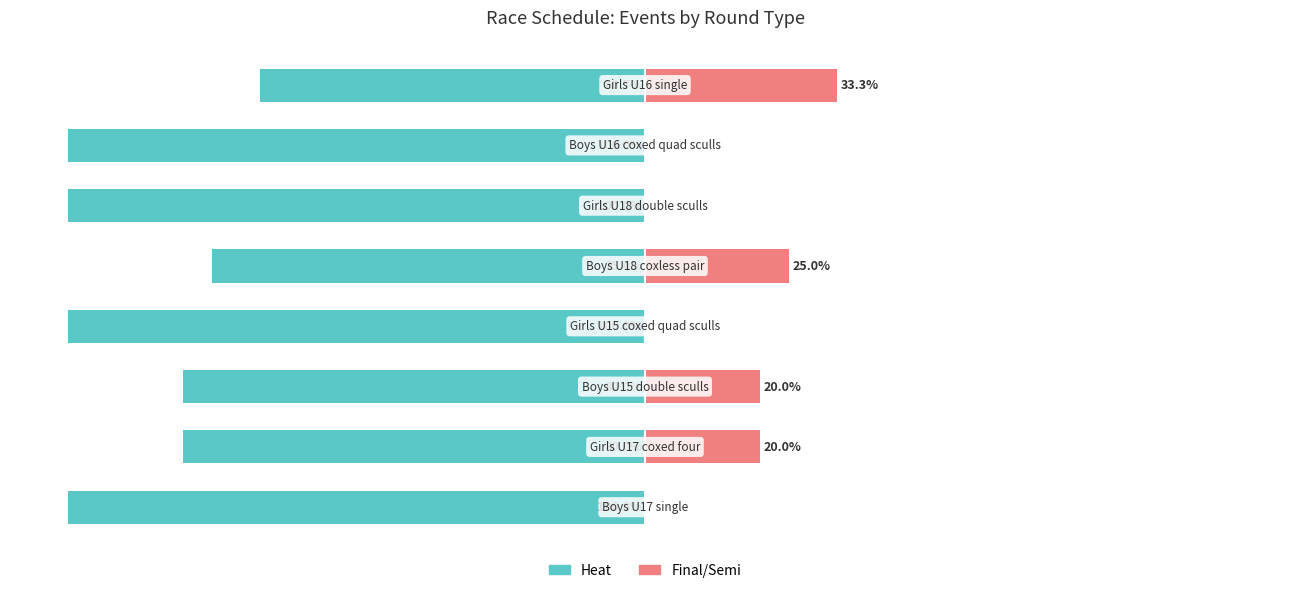

At how many categories does at least one series exceed -18?

8